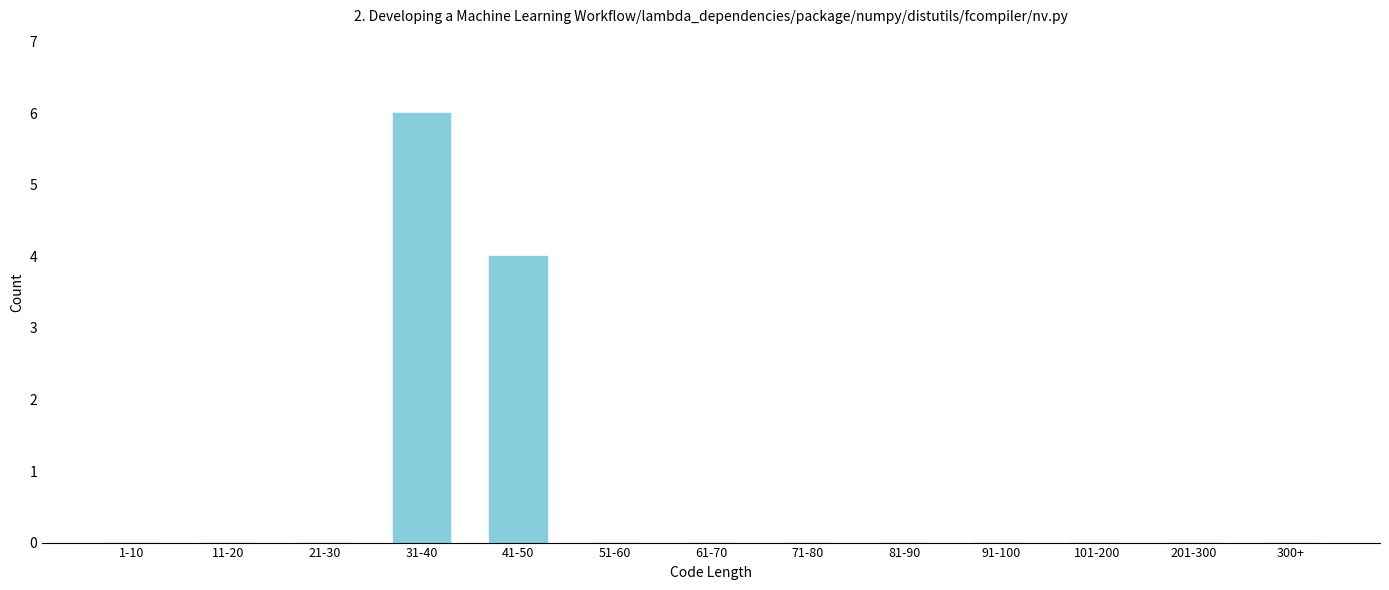

Reading left to right, what are all the values shown in this chart?

1-10=0	11-20=0	21-30=0	31-40=6	41-50=4	51-60=0	61-70=0	71-80=0	81-90=0	91-100=0	101-200=0	201-300=0	300+=0